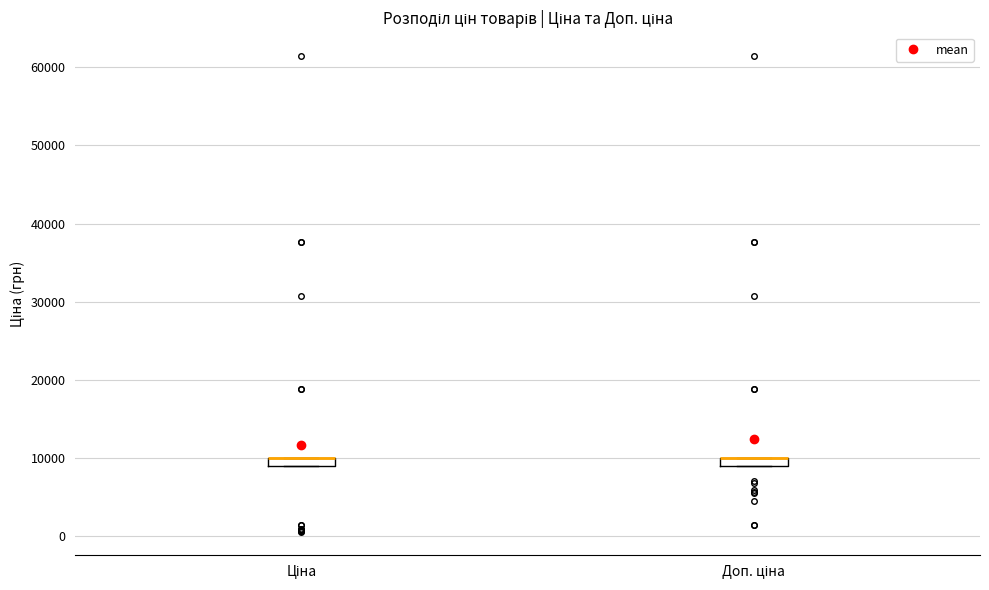

Where is the lower edge of the box for Доп. ціна on the y-axis? The values are not printed on the chart, so give them approximately, as read against the axis.

9000